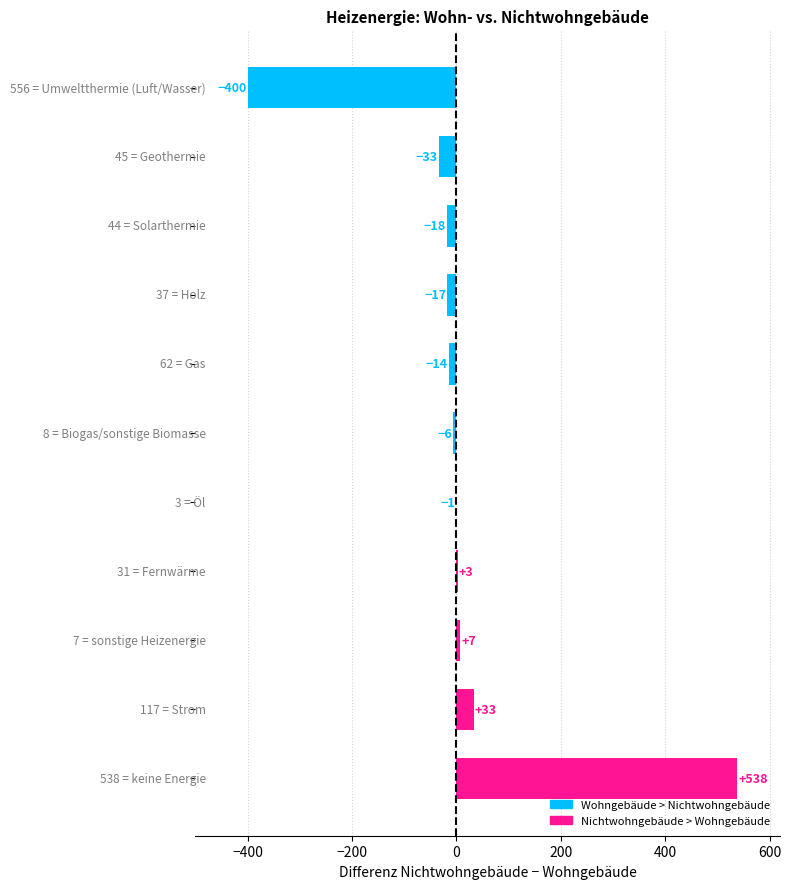

What is the sum of all values?

92